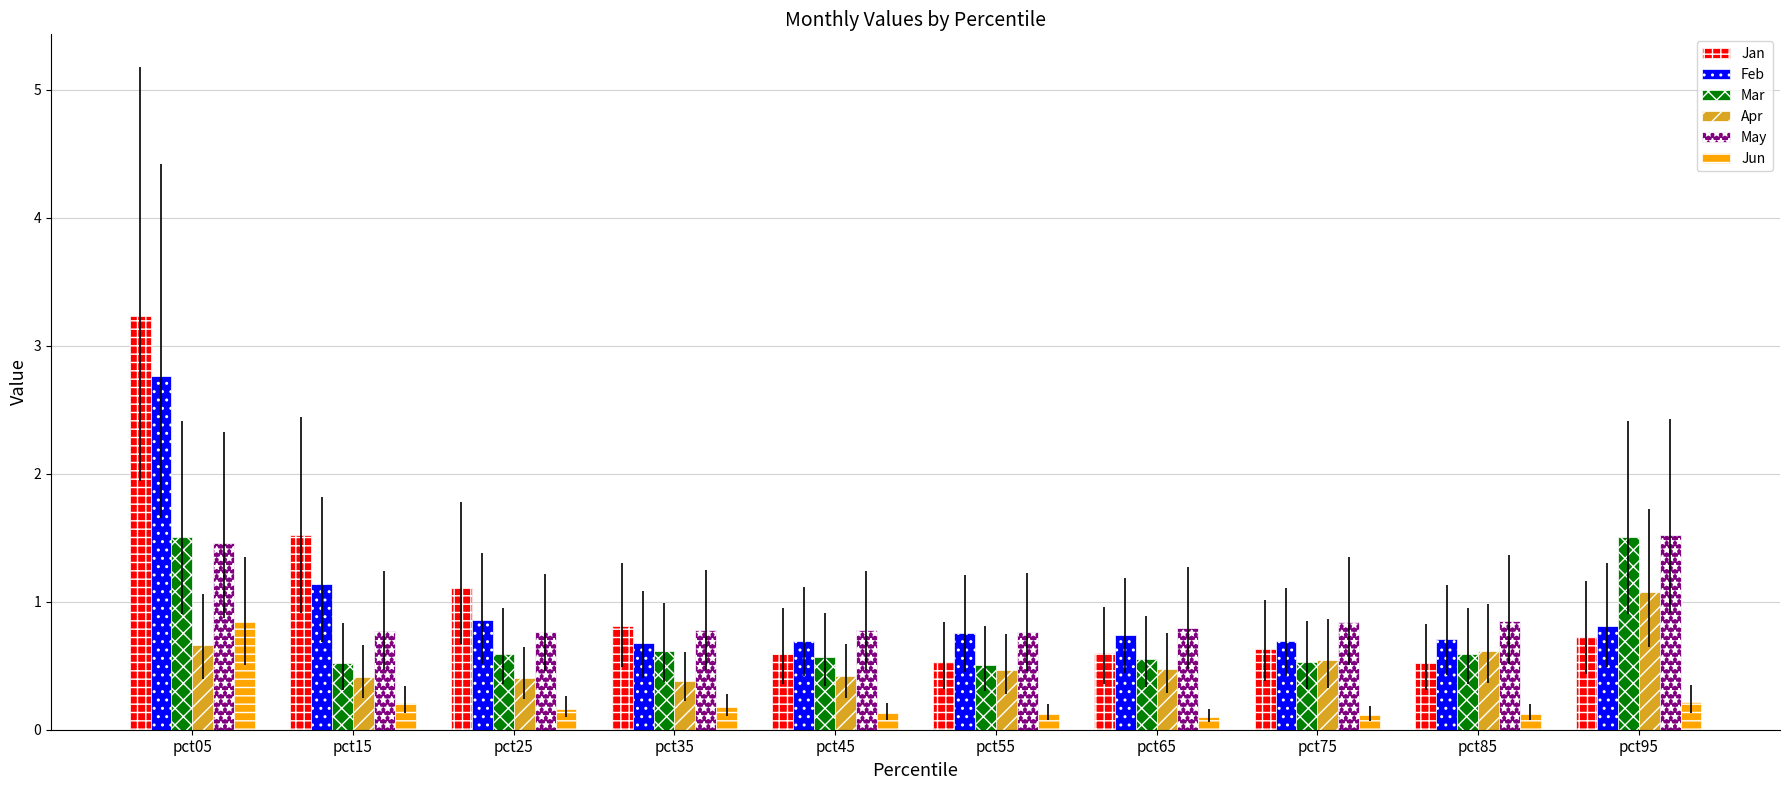

What is the sum of the Feb values at pct95 and pct75?

1.5